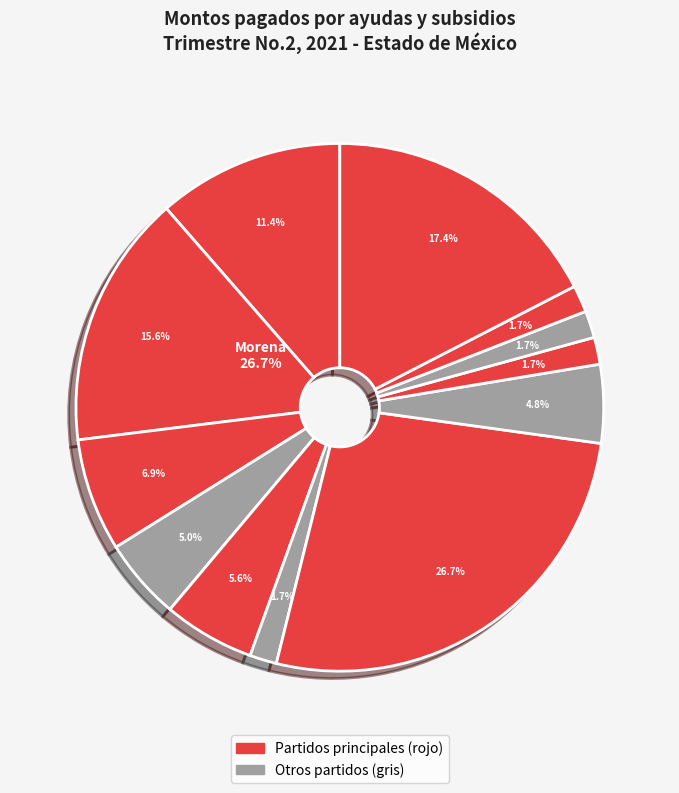

What percentage is the Partido Verde Ecologísta de México slice, to the nearest percent?

6%